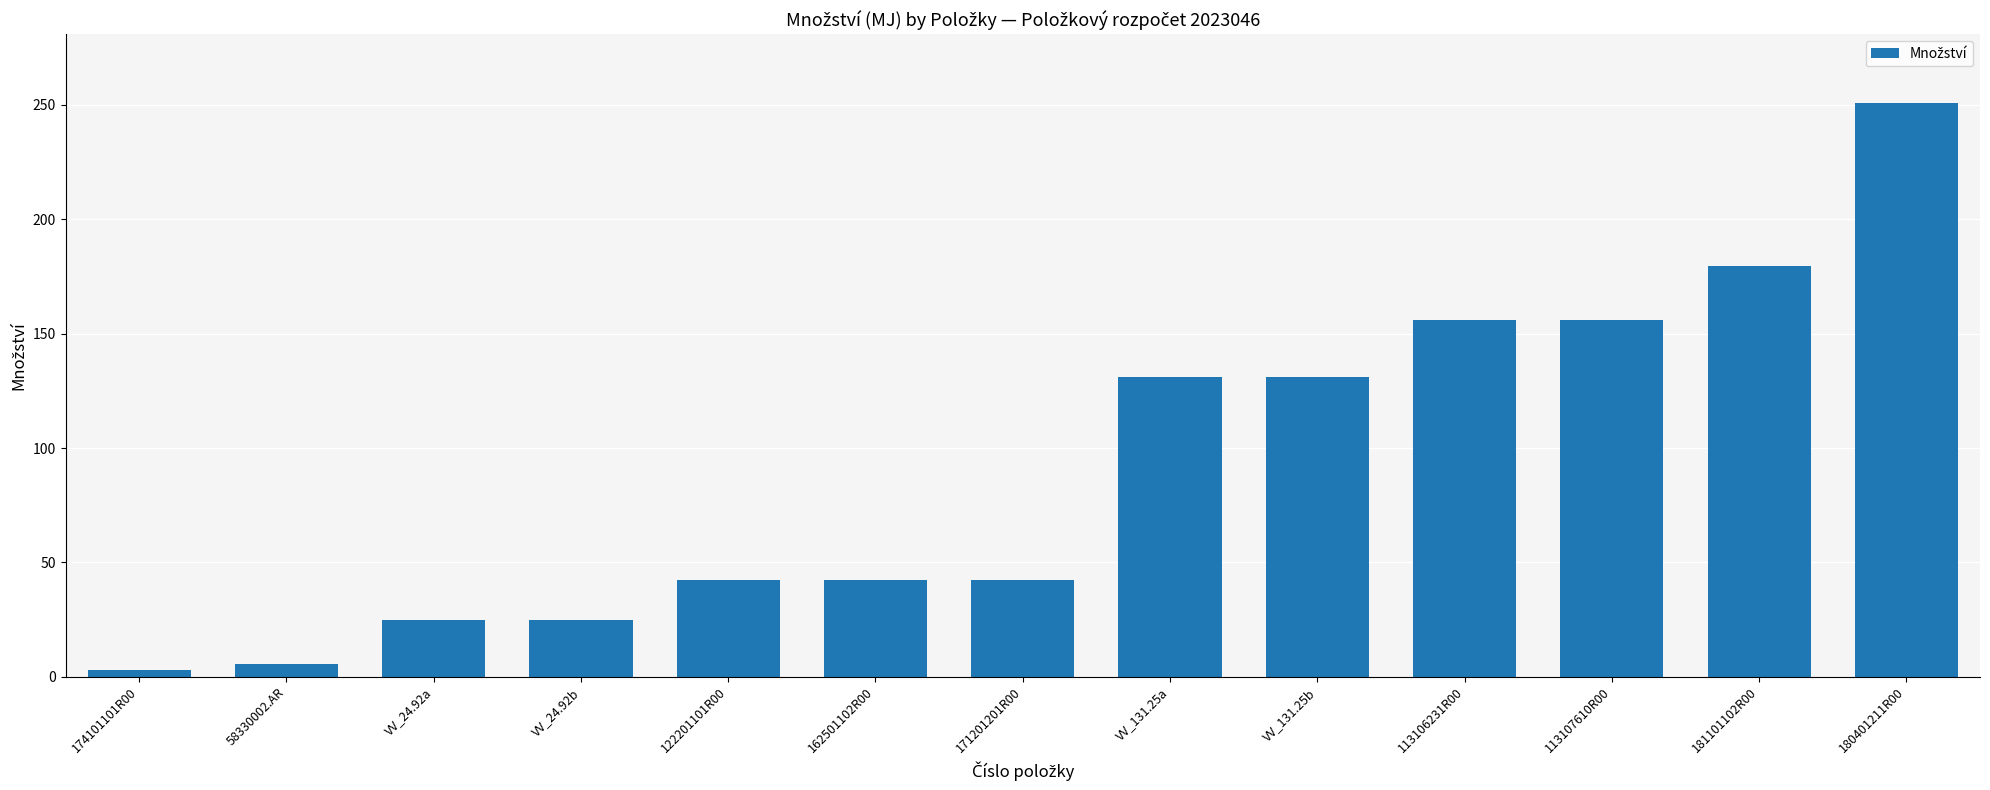

Between 113106231R00 and VV_24.92b, which is larger?

113106231R00